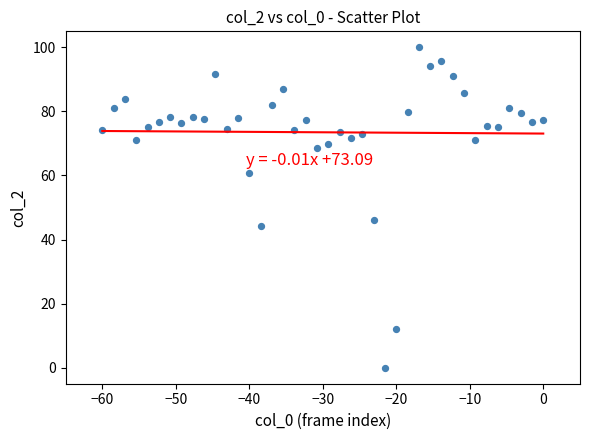

What is the range of X values (max minus min)?

60.0